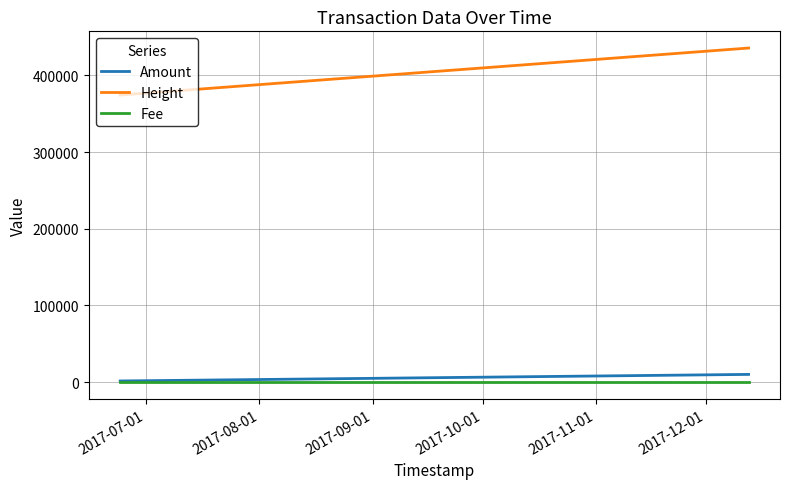

What is the maximum value shown in the chart?

435596